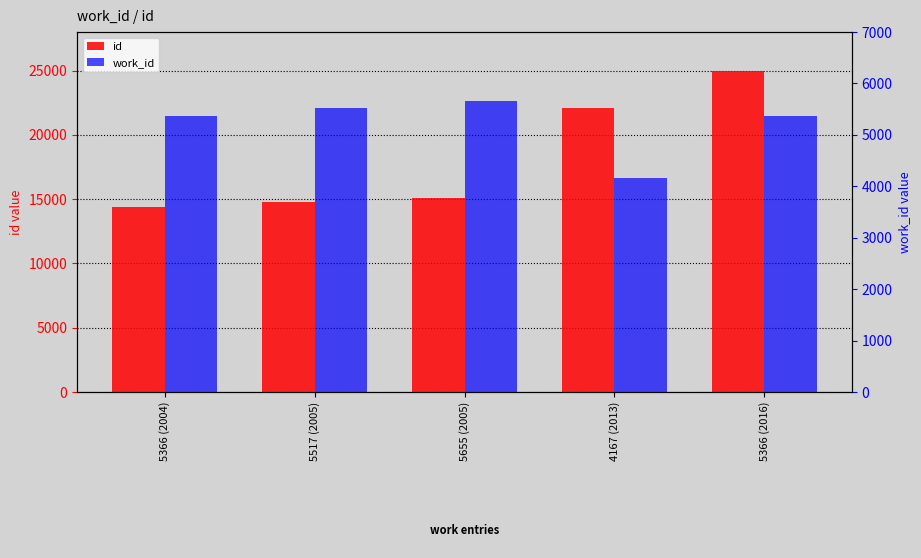

Reading left to right, extract all data points from this chart.

id: 14419	14775	15108	22108	24929
work_id: 5366	5517	5655	4167	5366